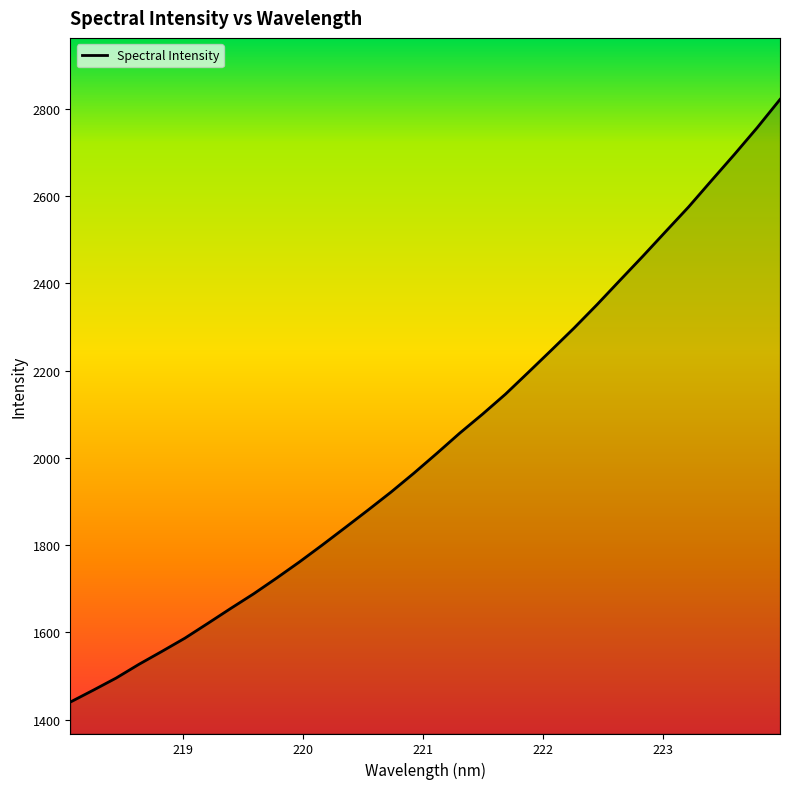

What is the smallest value displayed?

1440.3